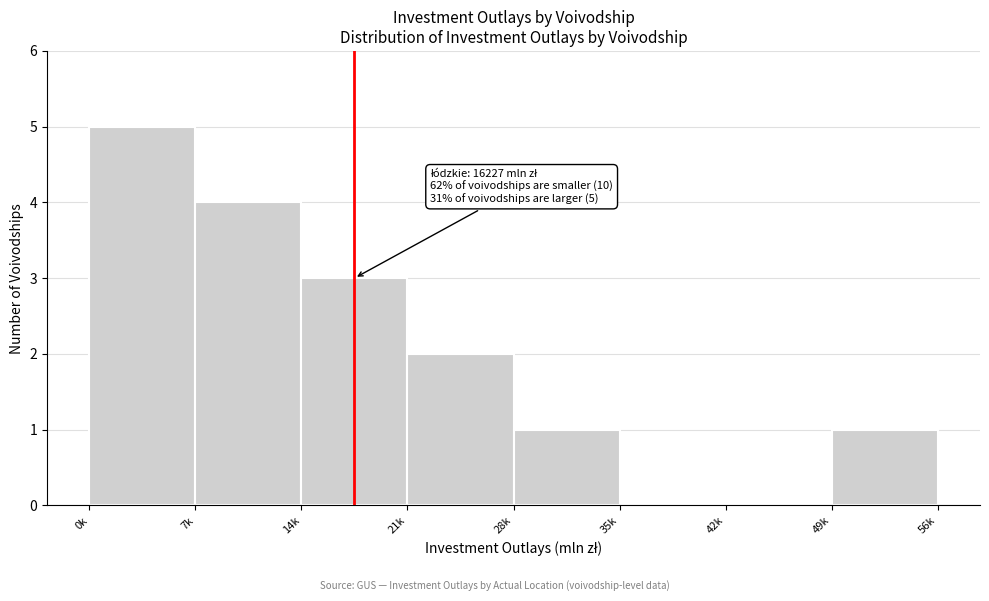

Reading left to right, extract all data points from this chart.

0k=5	7k=4	14k=3	21k=2	28k=1	35k=0	42k=0	49k=1